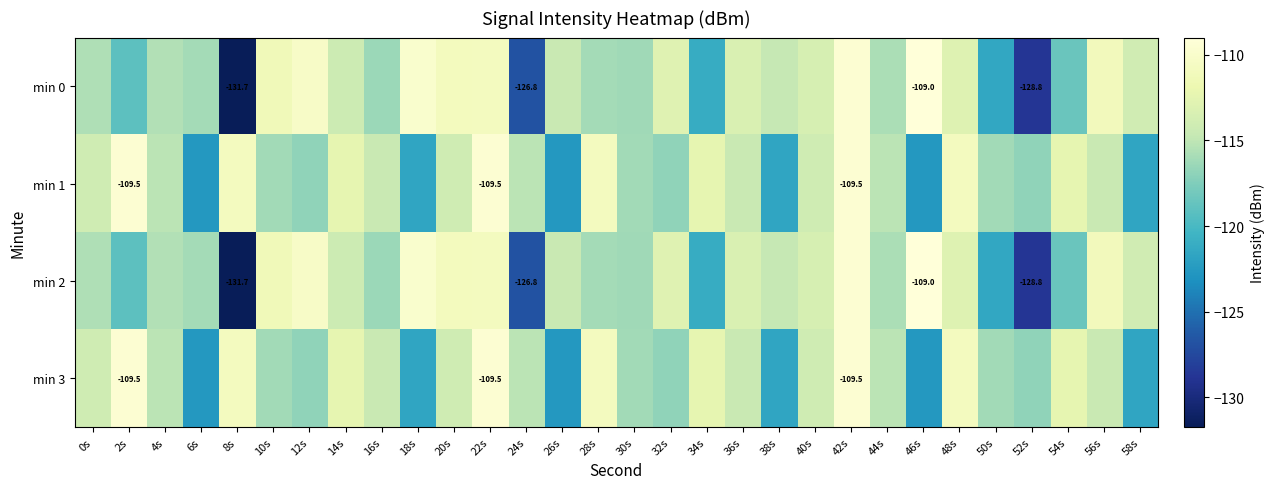

Between 34s and 32s, which is larger?

32s